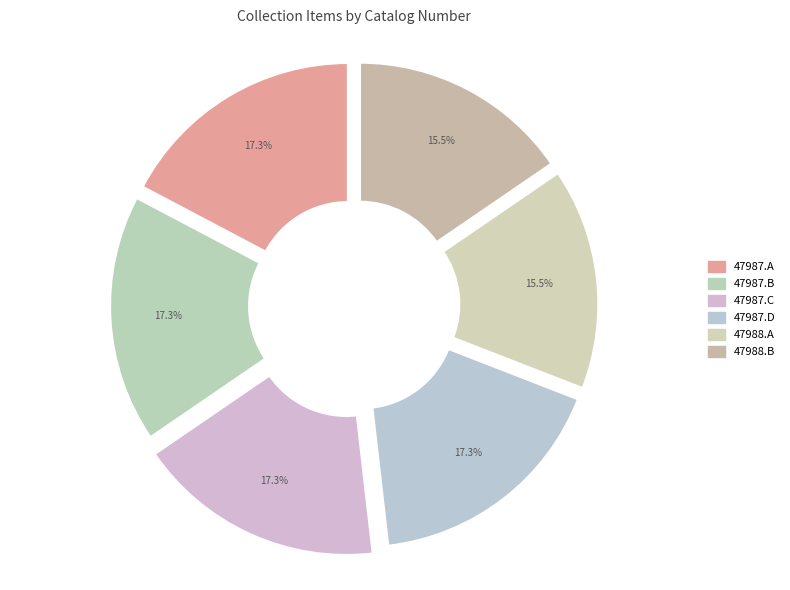

To the nearest percent, what percentage of the pie is 47988.A?

15%